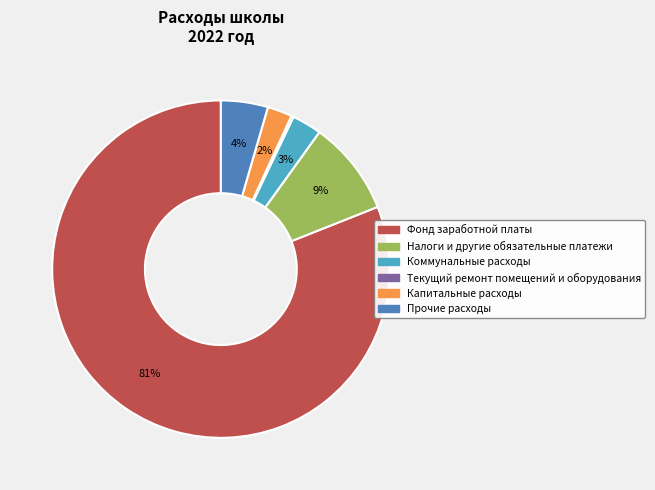

To the nearest percent, what is the average slice percentage?

17%